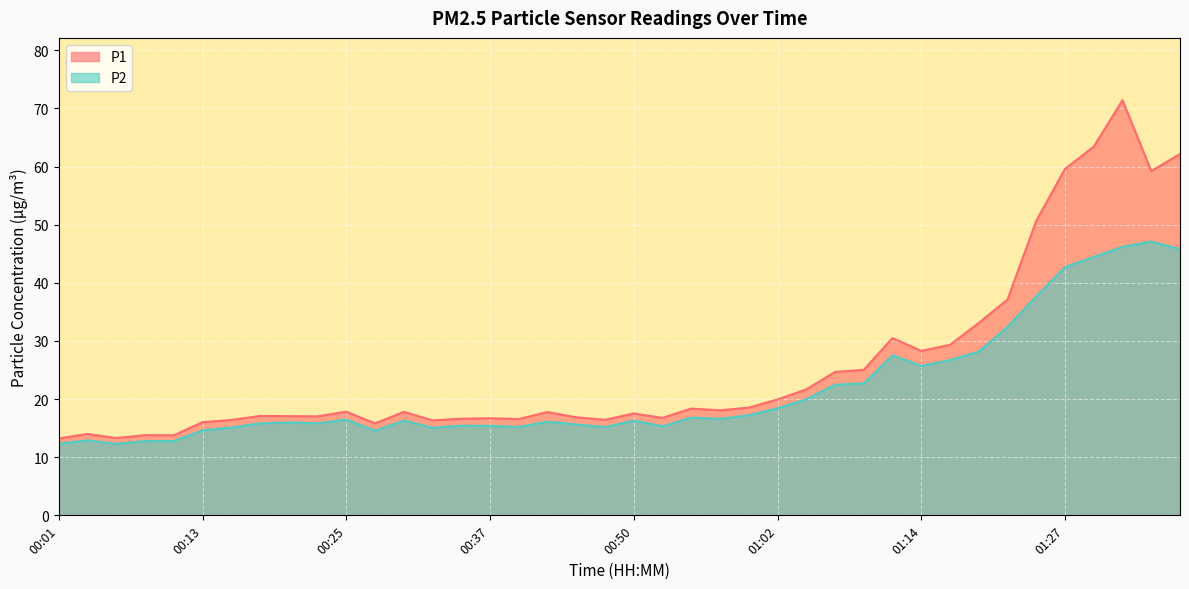

Does the chart display data point markers on the line(s)?

No